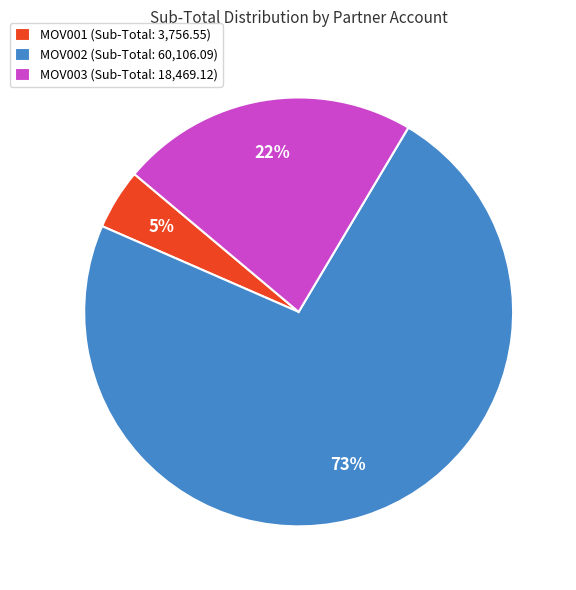

How many slices are in this pie chart?

3